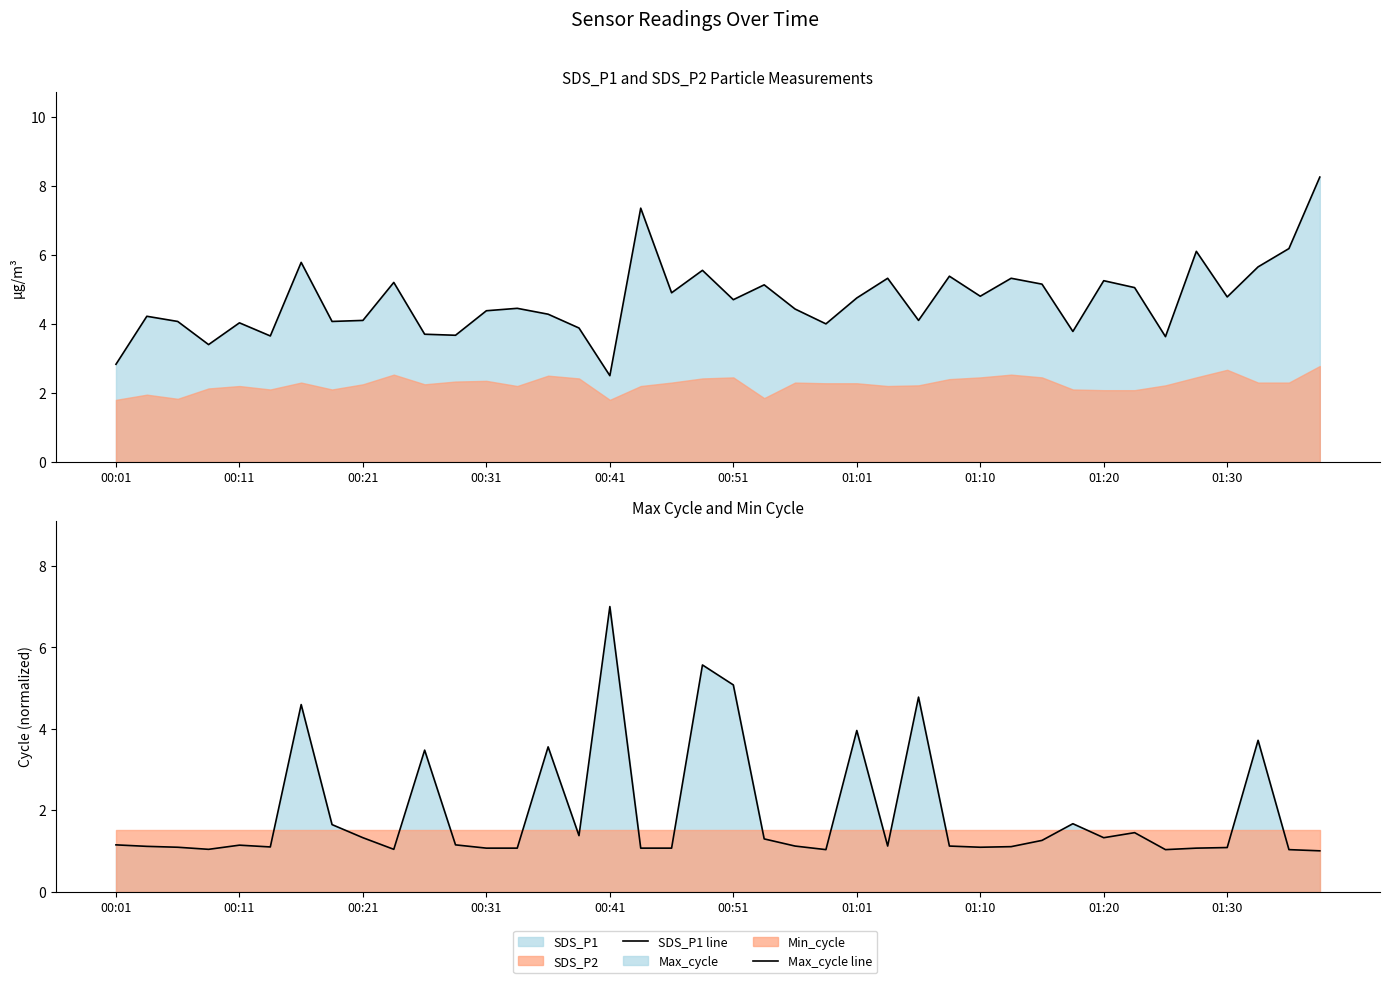

How many lines are shown in the chart?

2